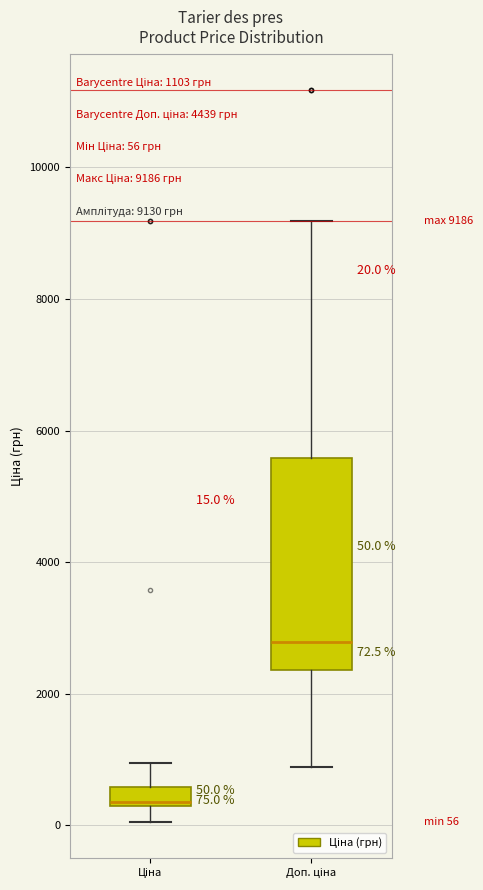

Comparing the boxes themselves (not the whiskers), which one is the tallest?

Доп. ціна